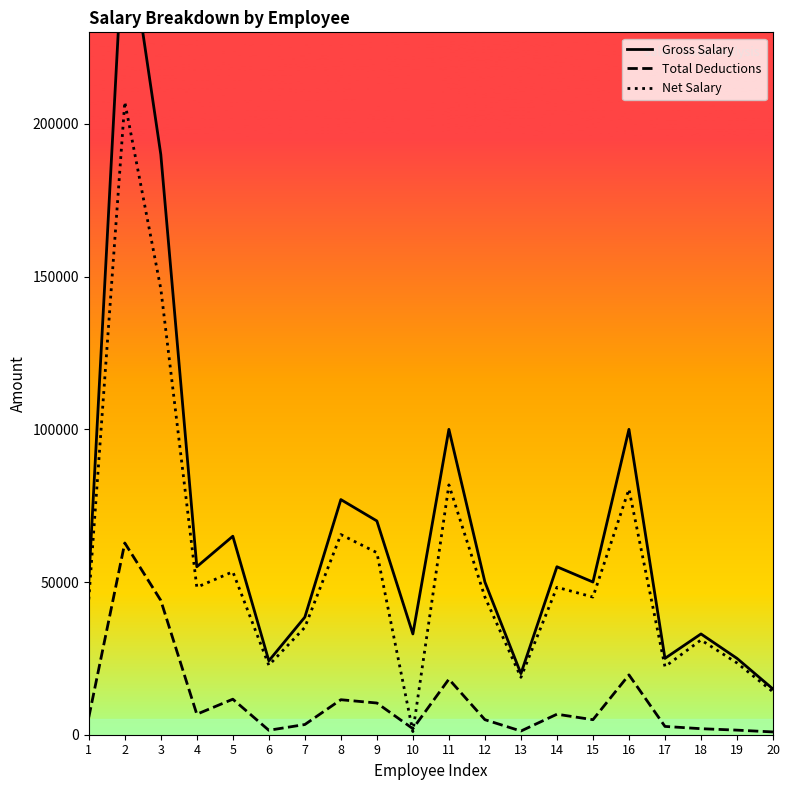

Between 1 and 9, which series saw the biggest shift?

Gross Salary